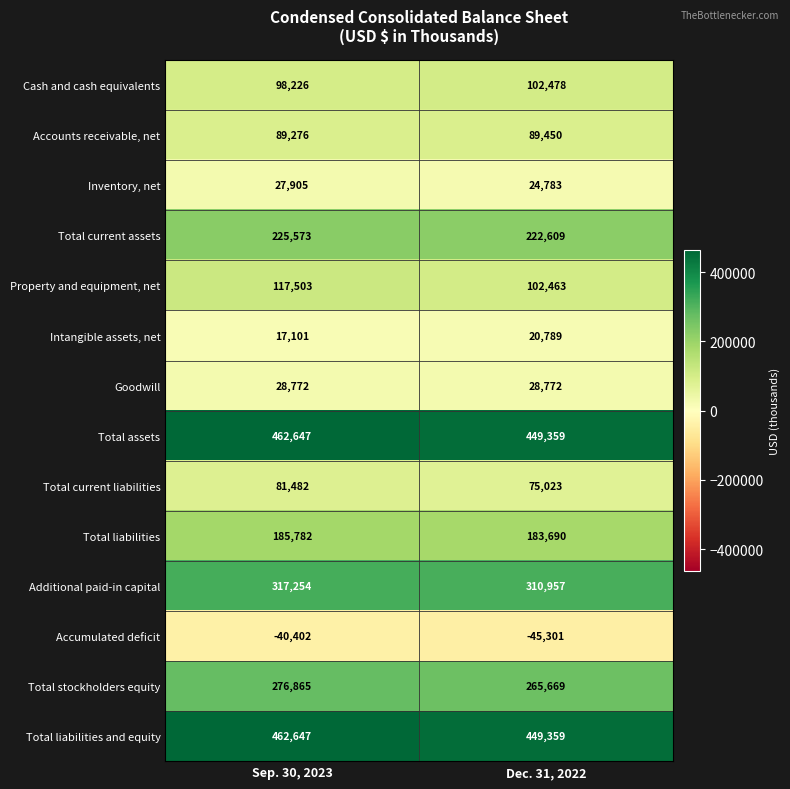

List the labels in order of Total stockholders equity value, largest first.

Sep. 30, 2023, Dec. 31, 2022